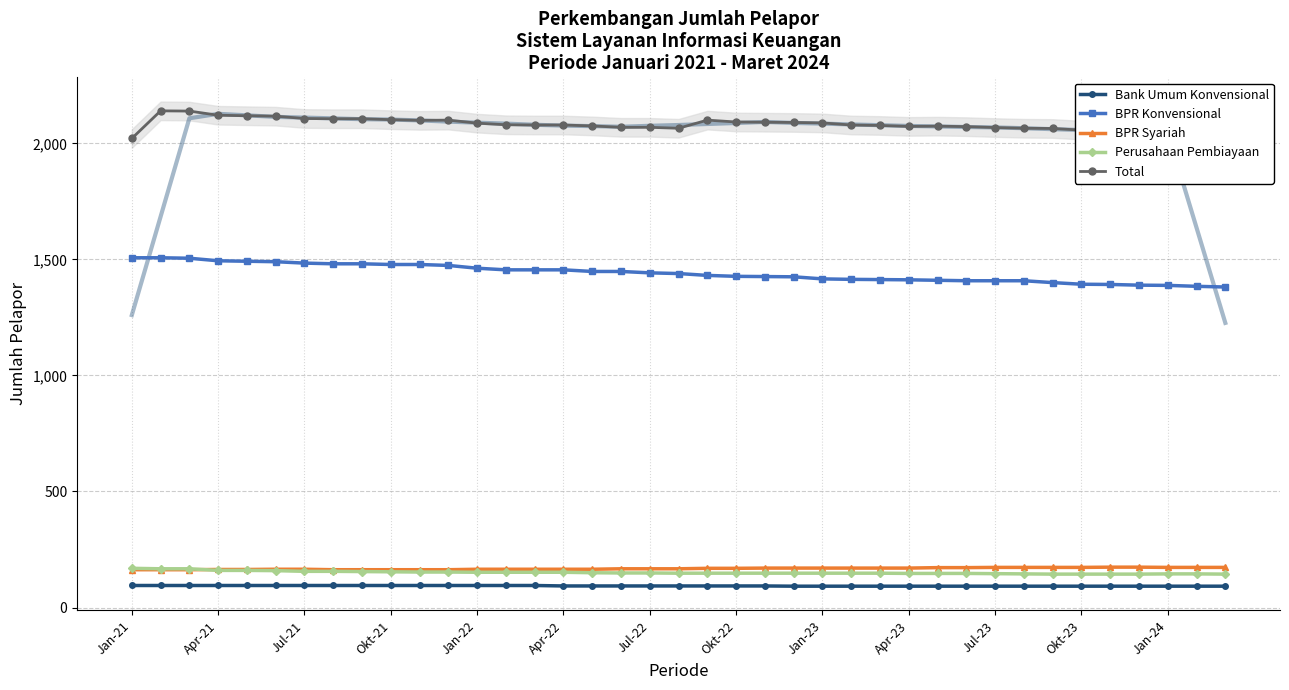

How many values in the Total series exceed 2079?

18